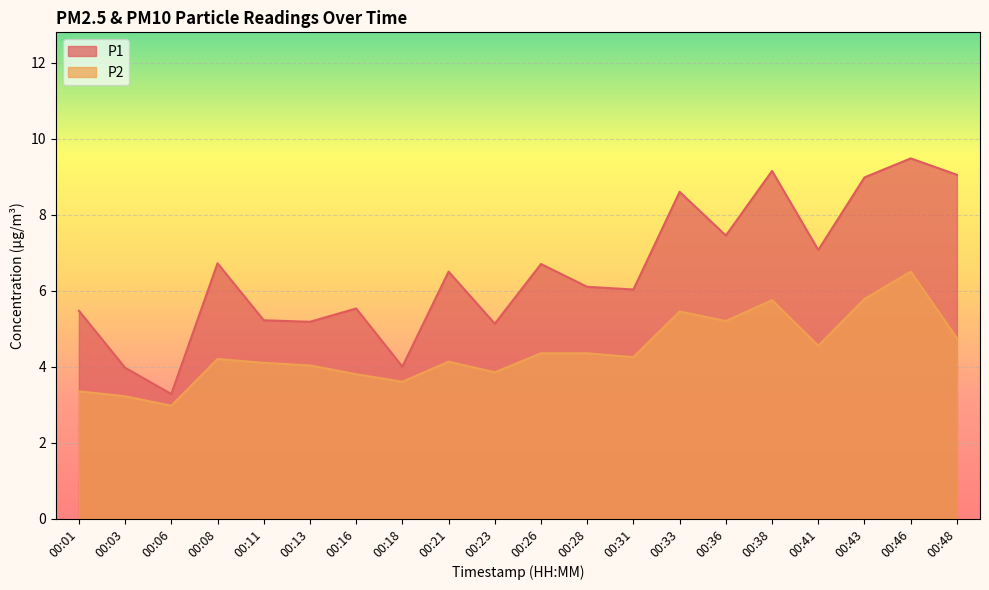

Is it true that P2 equals 4.3 at 00:26?

True